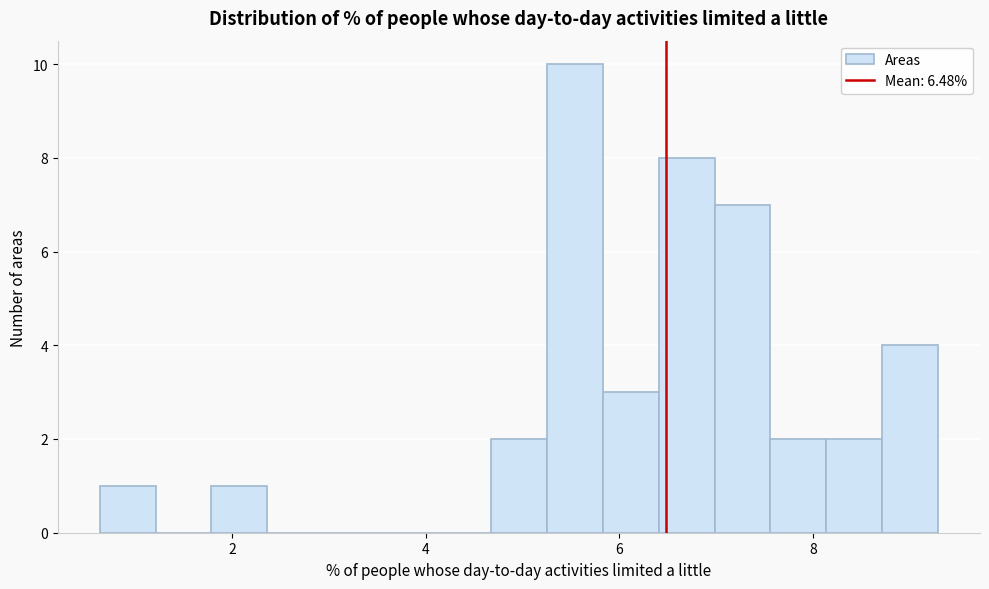

Around what value on the x-axis is the tallest bar? Give the approximate position of its centre, as read against the axis.

5.6